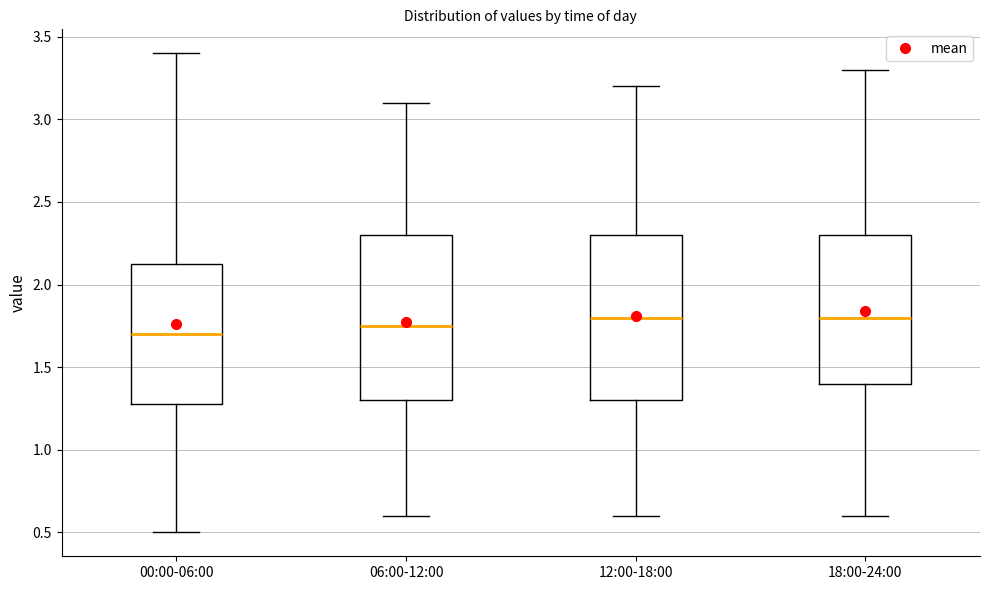

Reading left to right, transcribe this box plot: for each box, give where its median line is, the range the box spans, and where its two whiskers end, as read against the y-axis. The values are not printed on the chart, so give them approximately, as read against the axis.

00:00-06:00: median 1.70, box 1.30 to 2.15, whiskers 0.50 to 3.40
06:00-12:00: median 1.75, box 1.30 to 2.30, whiskers 0.60 to 3.10
12:00-18:00: median 1.80, box 1.30 to 2.30, whiskers 0.60 to 3.20
18:00-24:00: median 1.80, box 1.40 to 2.30, whiskers 0.60 to 3.30